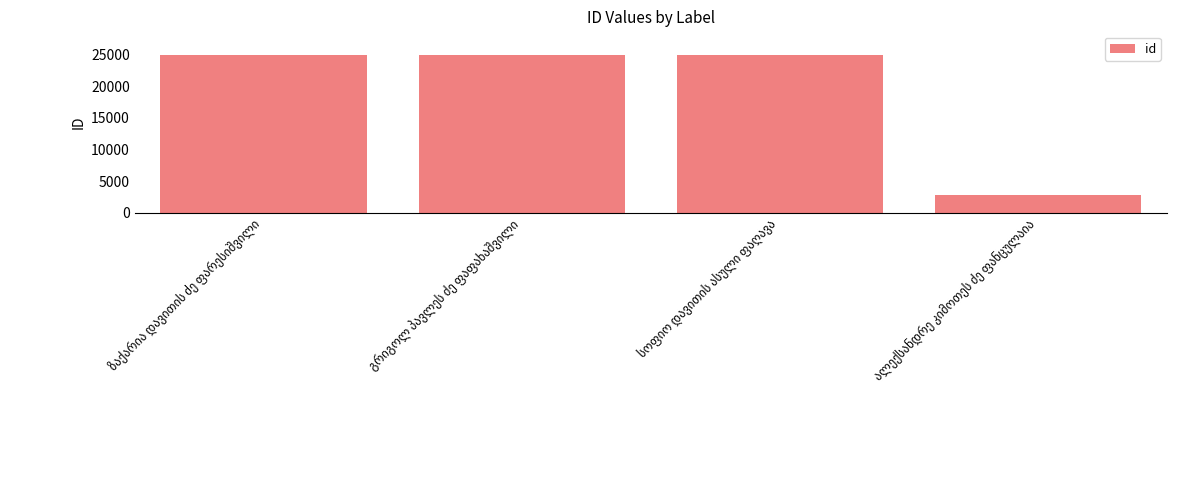

What is the value of the 2nd bar from the left?

24985